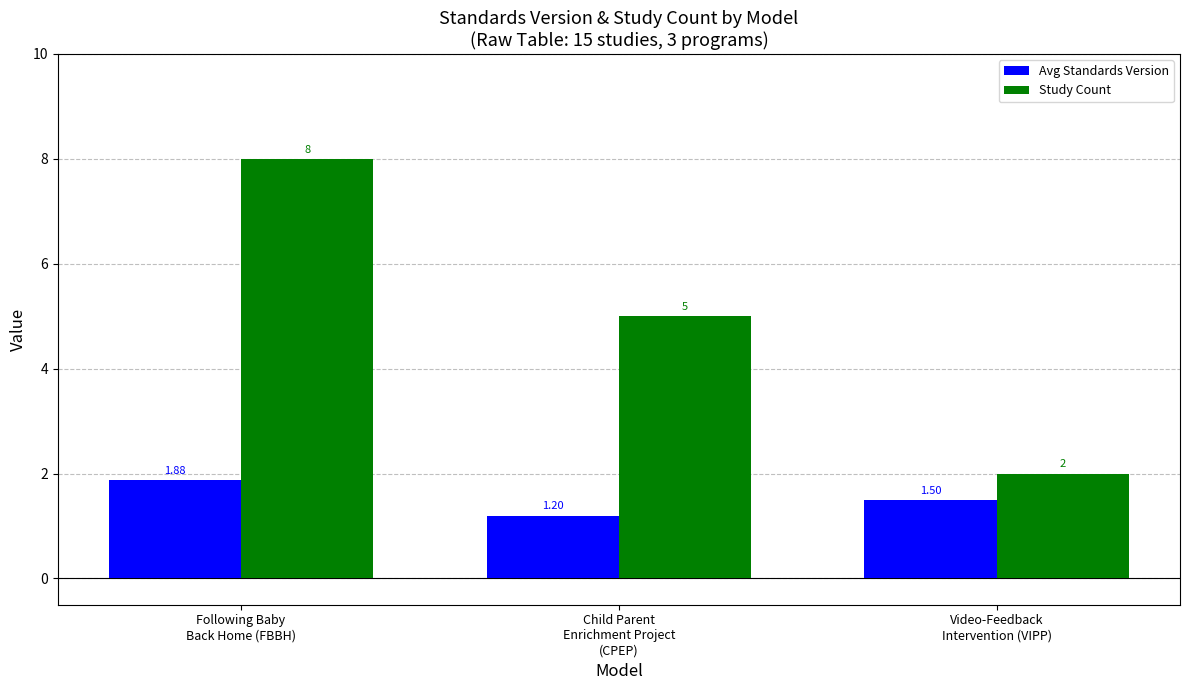

How many bars are there in each group?

2